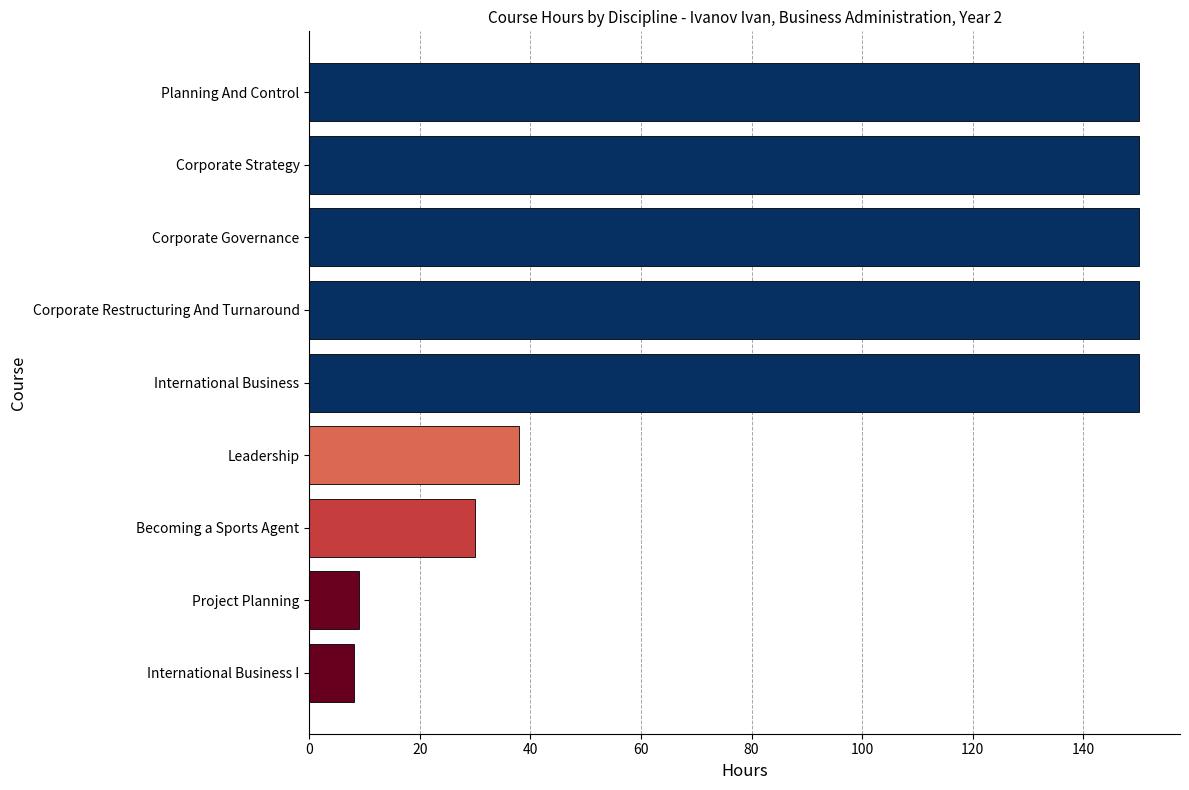

What is the change in value from International Business I to Corporate Restructuring And Turnaround?

+142